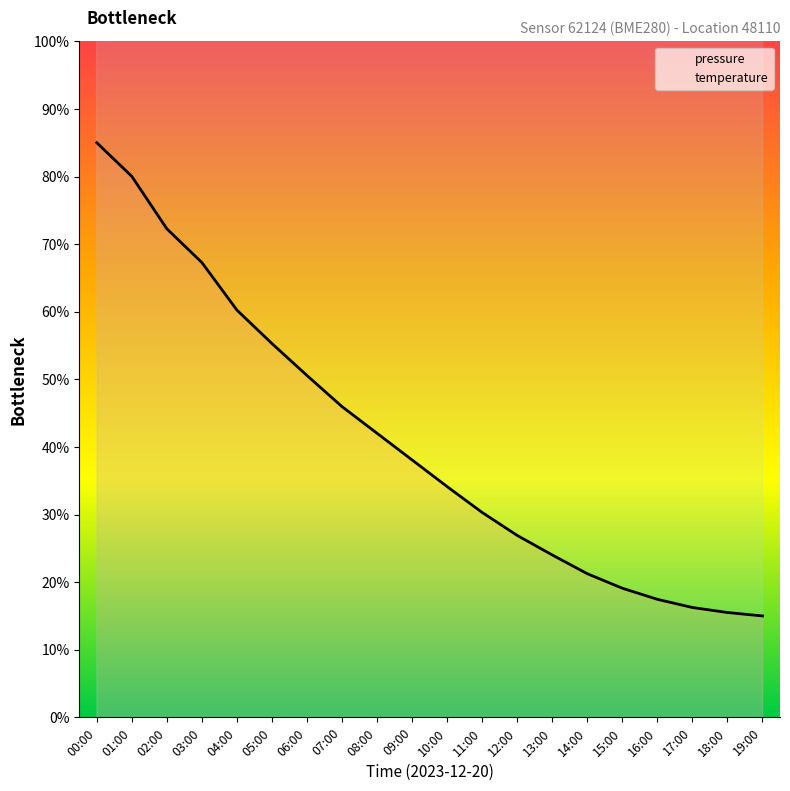

What is the total value across all series at 08:00?

233.0